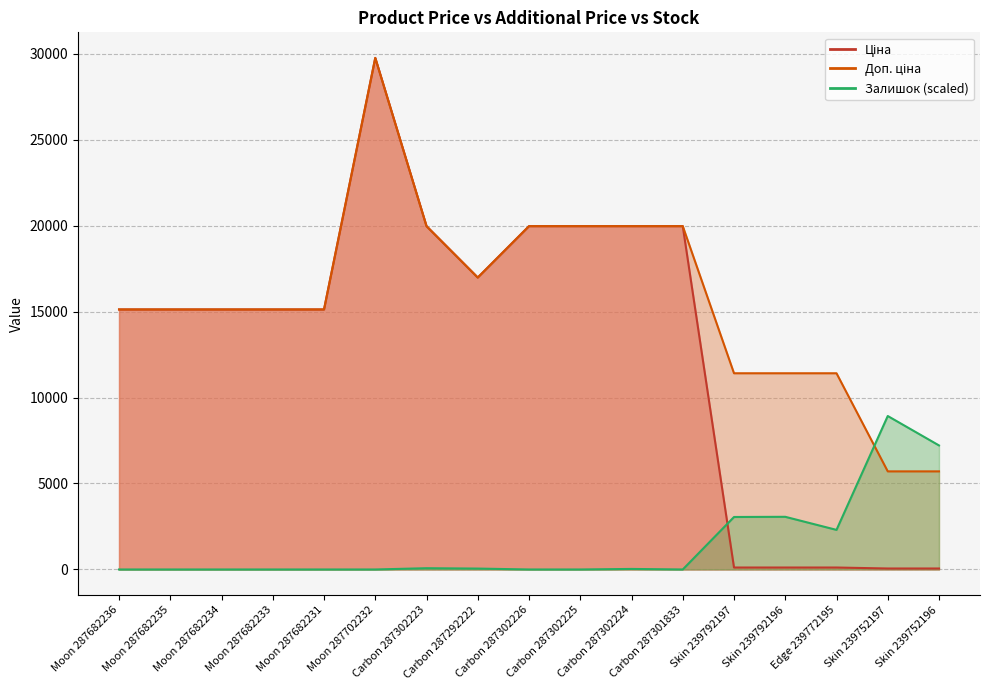

What is the total value across all series at Carbon 287302224?

39960.0